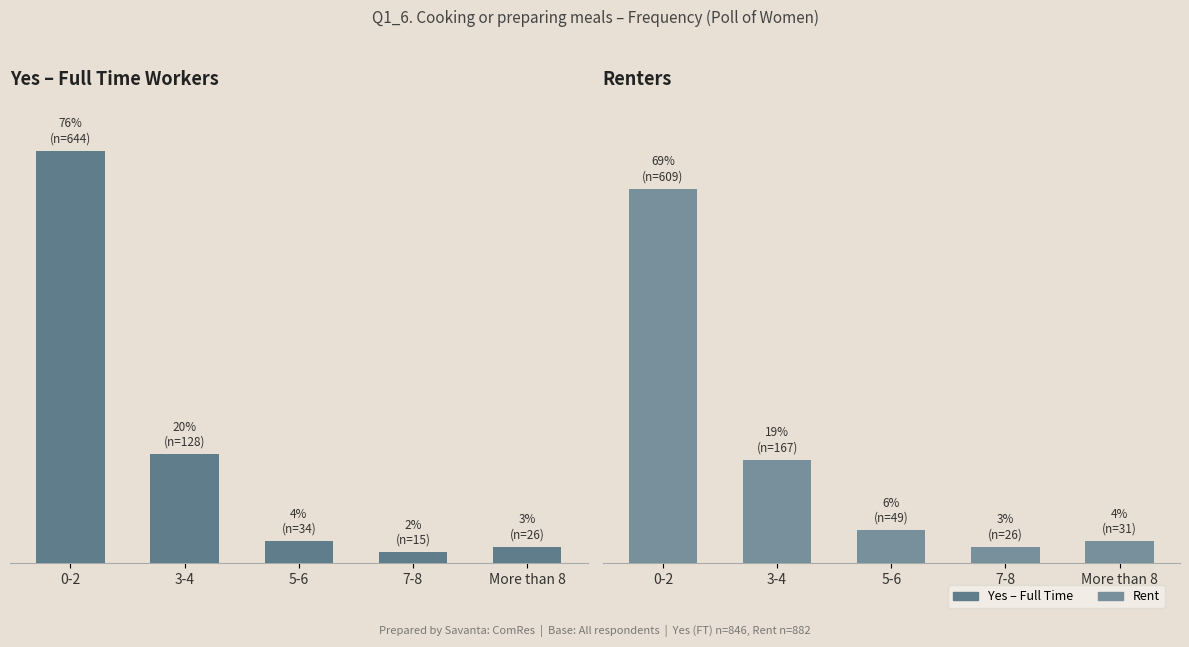

What is the sum of all Rent values?

1.0